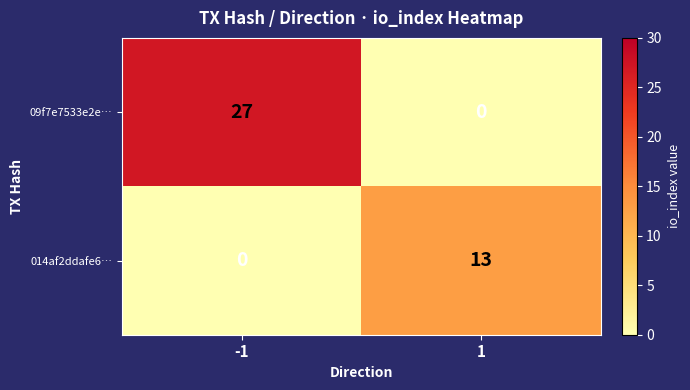

True or false: 014af2ddafe6… has a value of 0 at -1.

True